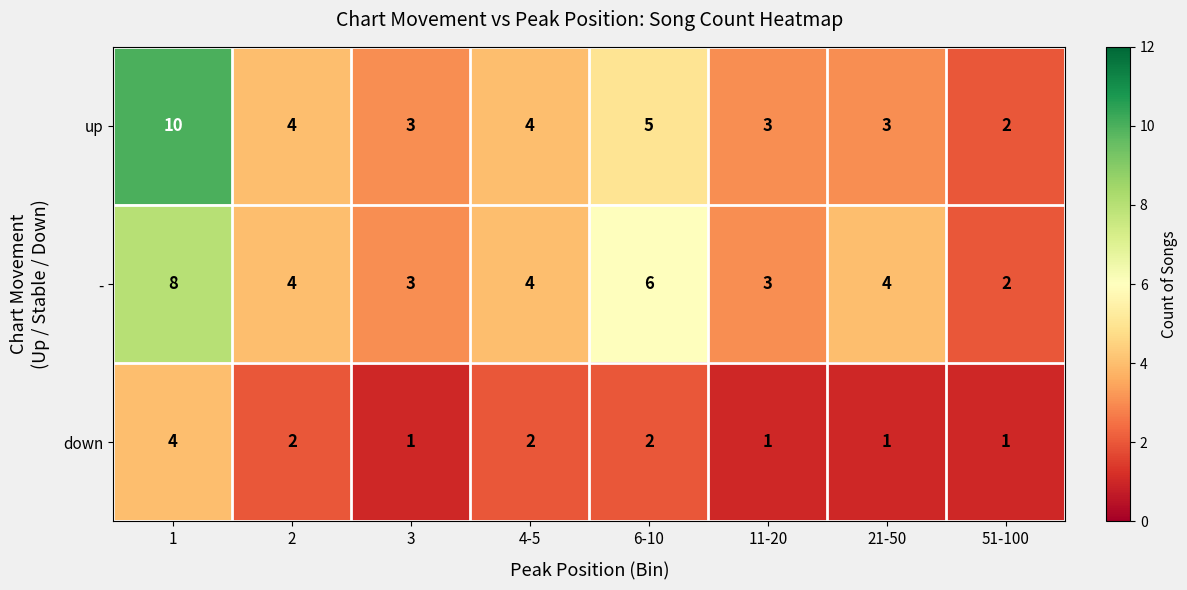

Rank the series by their maximum value, from lowest to highest.

down, -, up